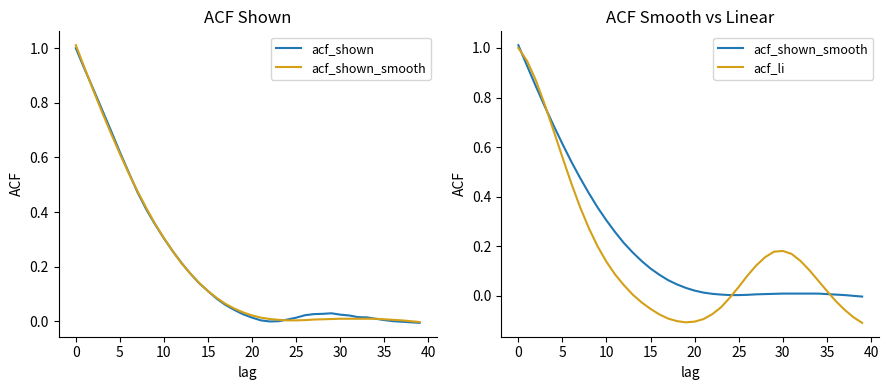

What are all the series names shown in the legend?

acf_shown, acf_shown_smooth, acf_li